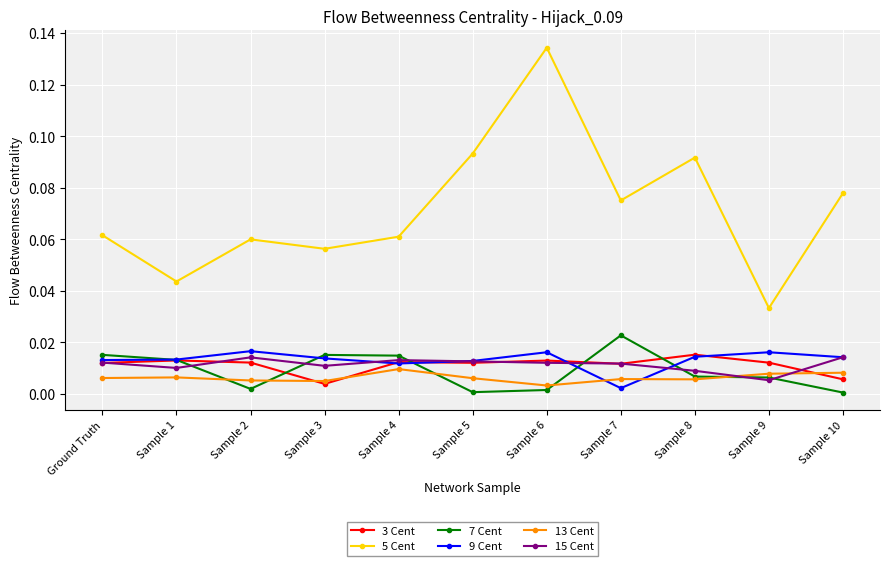

Count the 9 Cent values in the range 0 to 1.

11